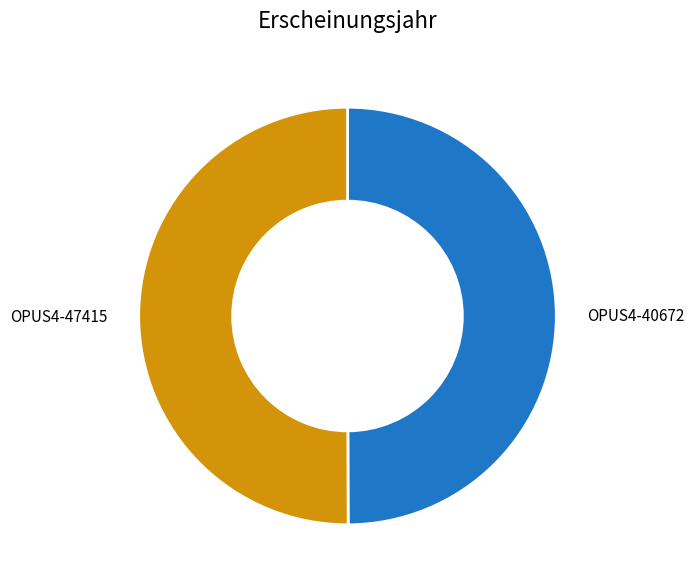

Is the sum of OPUS4-40672 and OPUS4-47415 greater than half?

Yes